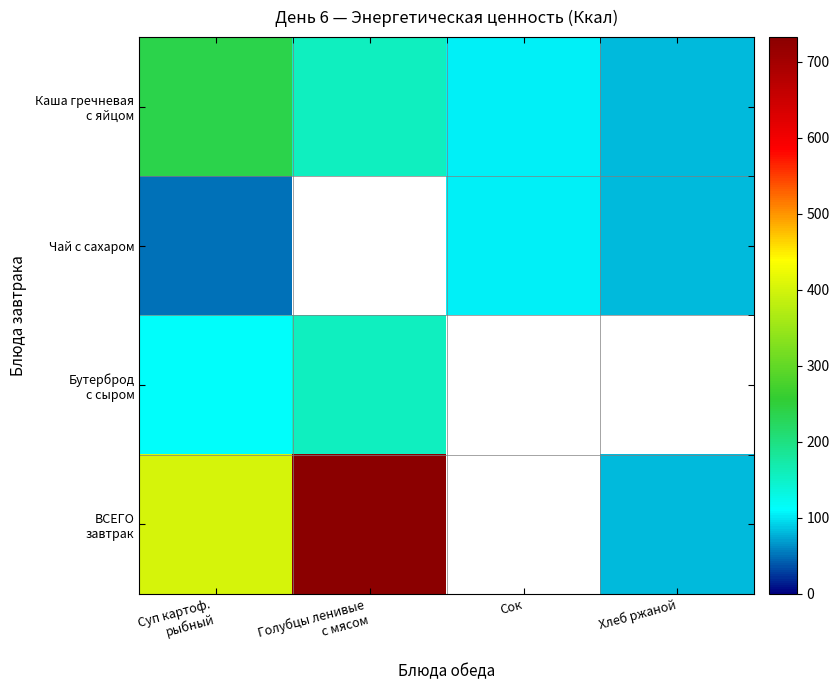

Read the Чай с сахаром value at Хлеб ржаной.

81.5